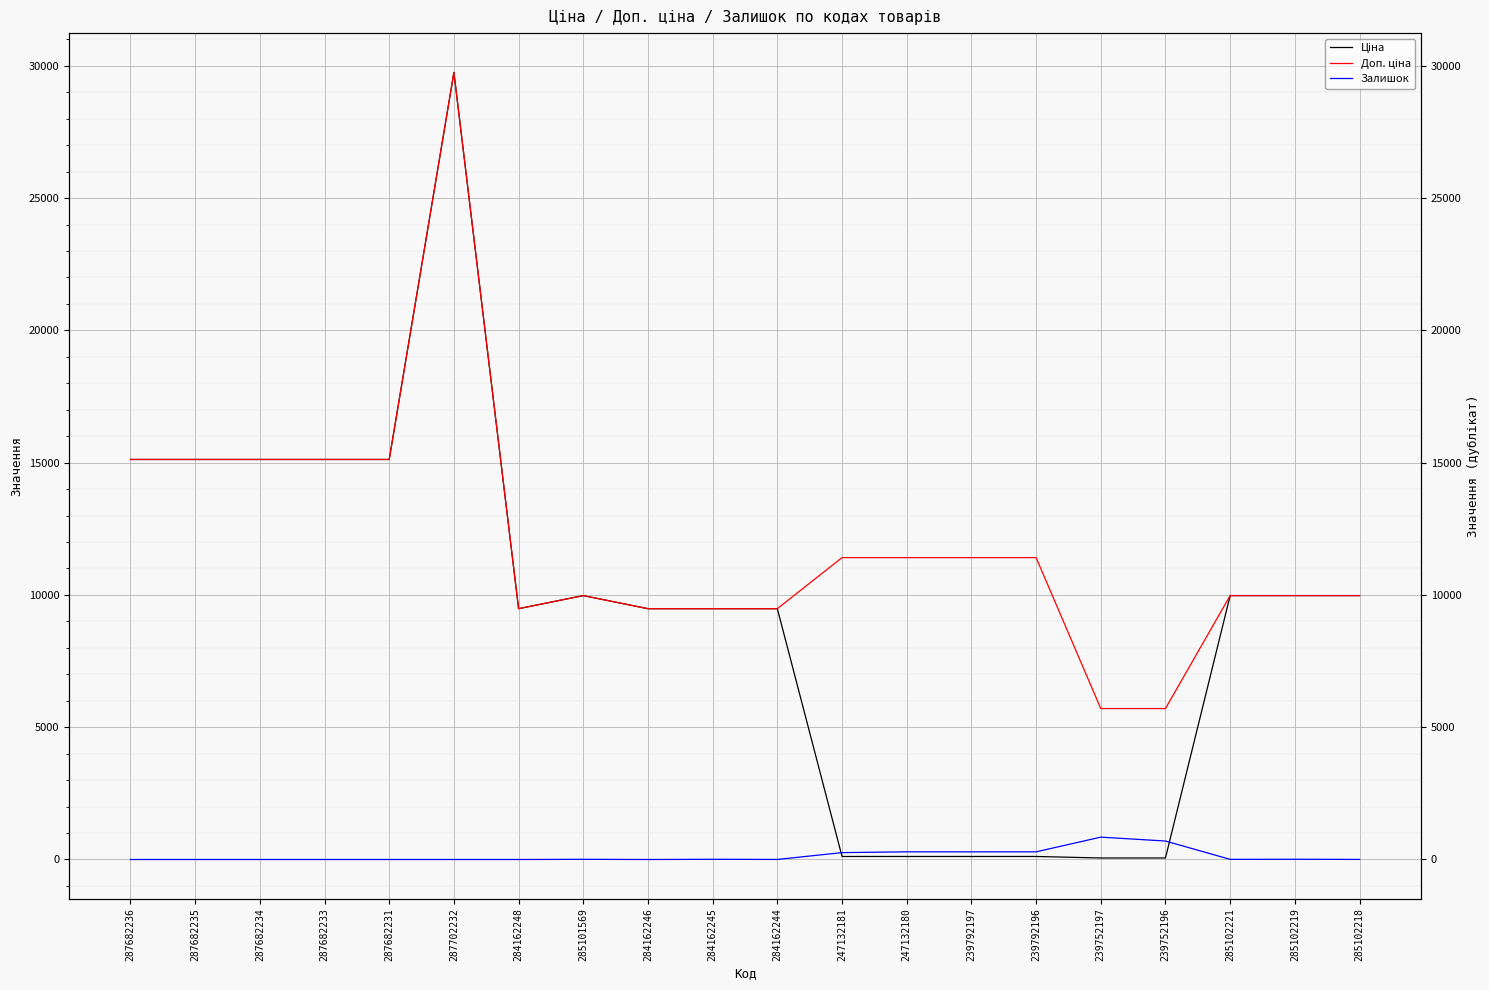

At how many categories does at least one series exceed 2544?

20